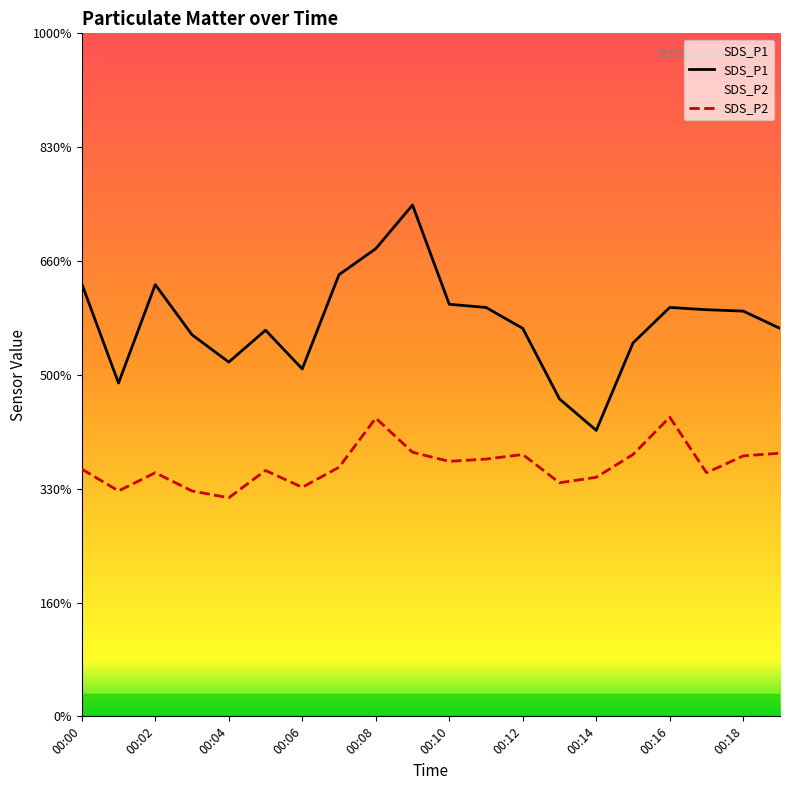

What is the difference between the SDS_P1 values at 00:12 and 00:15?

0.3